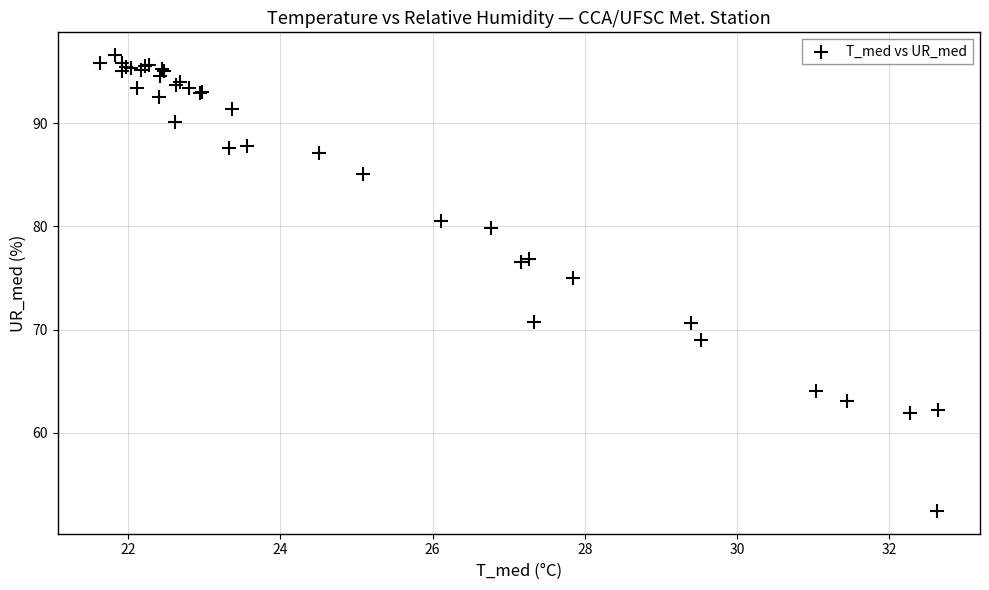

What Y value in the scatter plot is closest to 74?

75.0